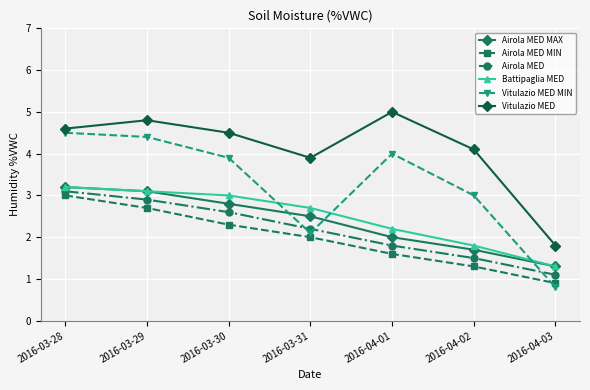

True or false: Airola MED MAX and Airola MED cross at least once.

False